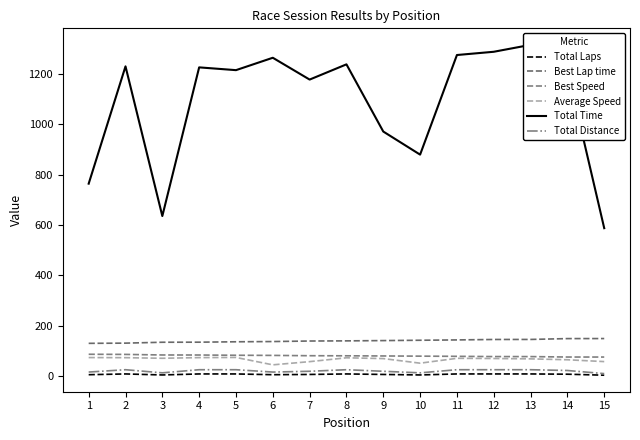

Does the chart have visible grid lines?

No